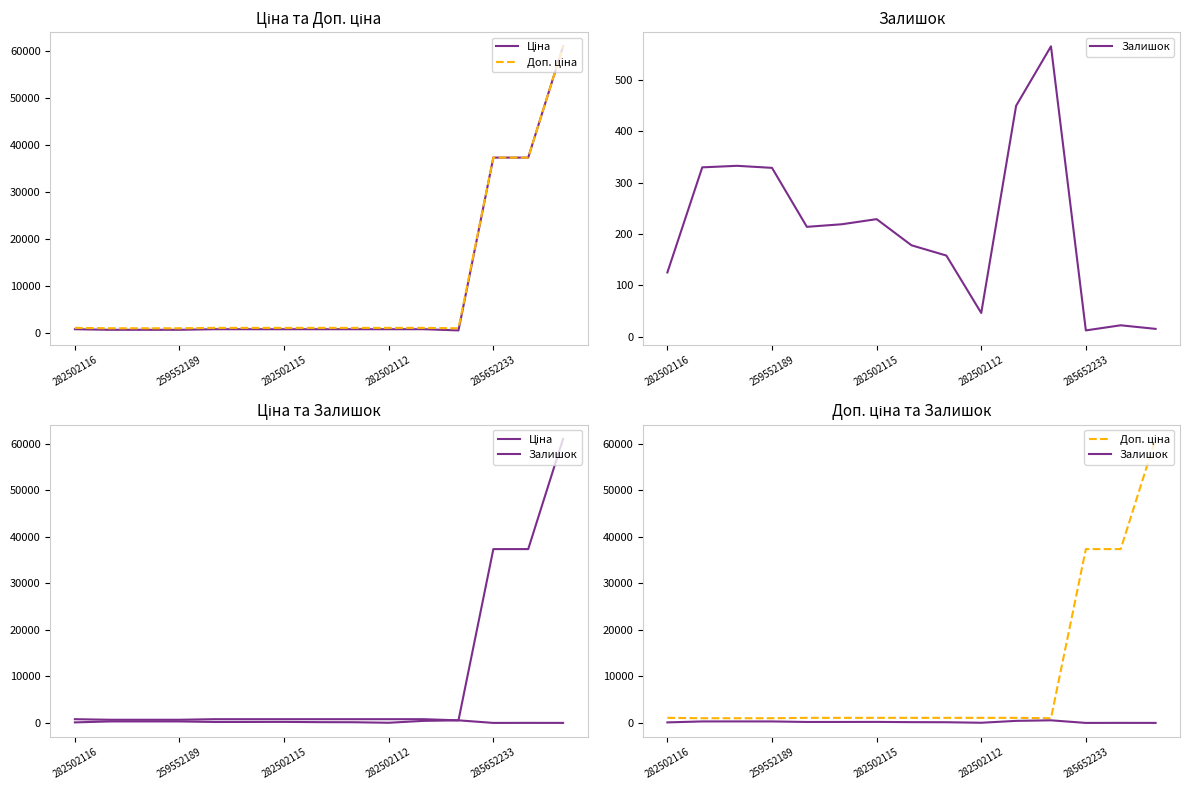

How many intersections are there between Залишок and Ціна?

2